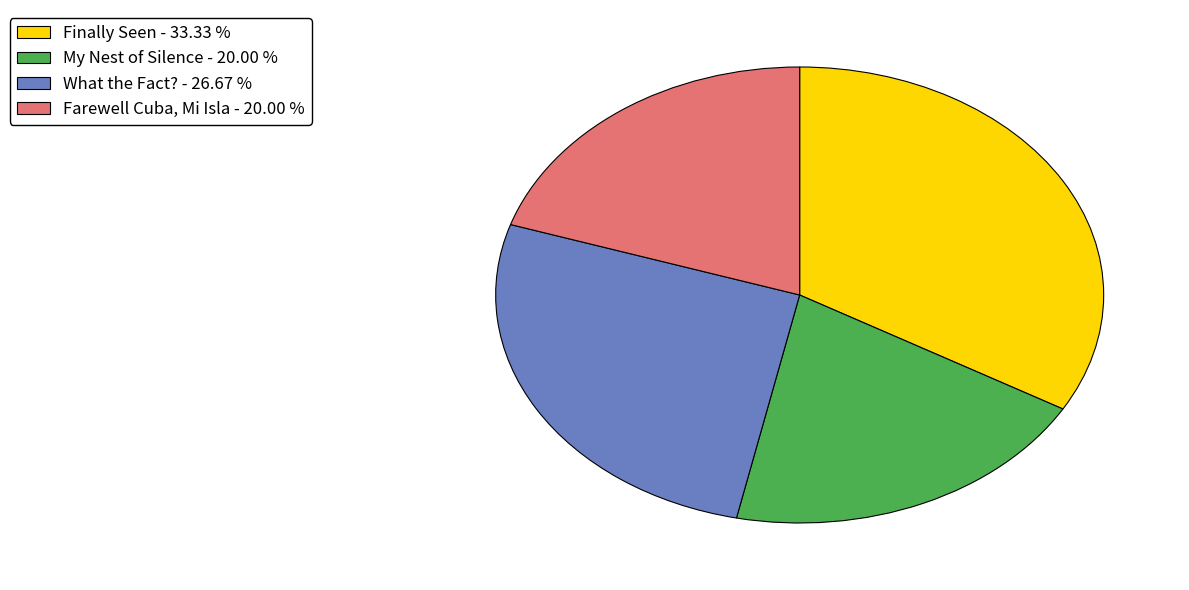

What is the ratio of the value at What the Fact? - 26.67 % to the value at Farewell Cuba, Mi Isla - 20.00 %?

1.3